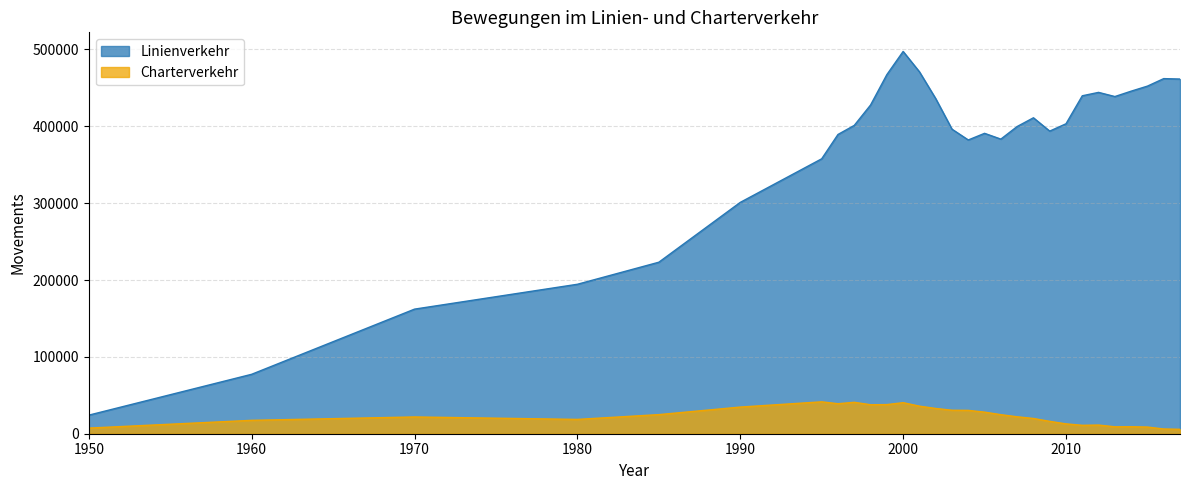

Where is the first local minimum for Charterverkehr?

1980